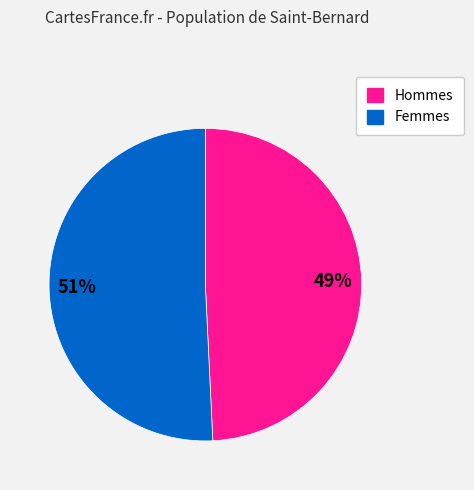

Is there any slice that represents more than half of the pie?

Yes